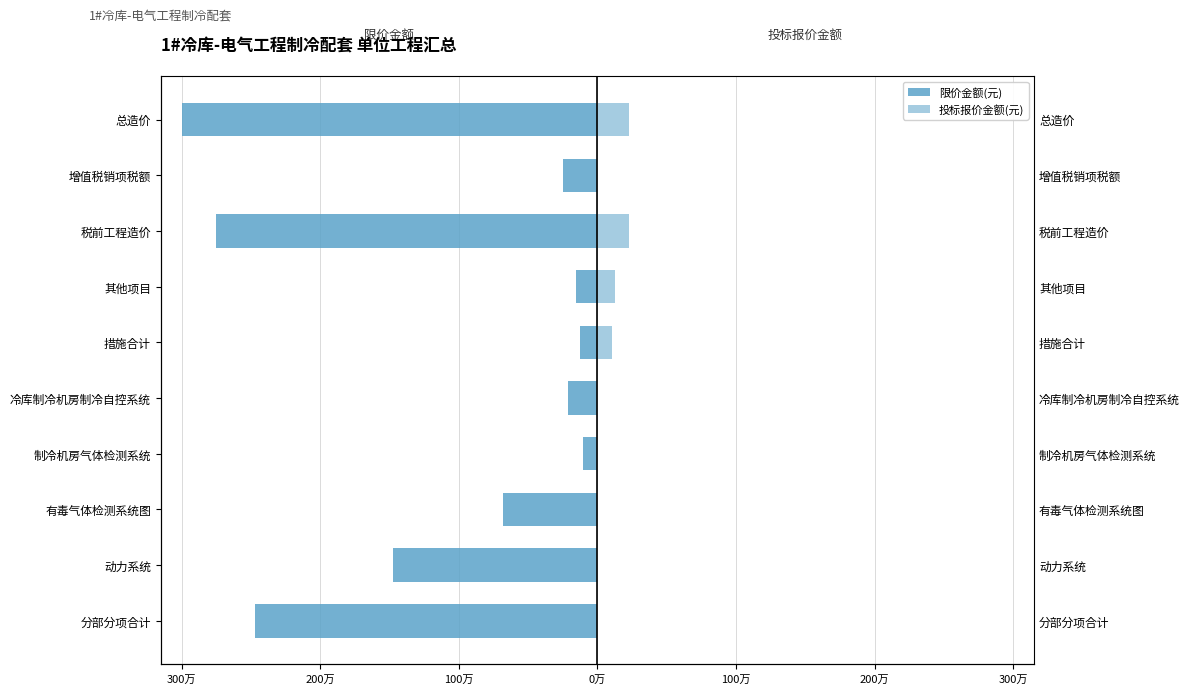

Which series has the widest spread of values?

限价金额(元)